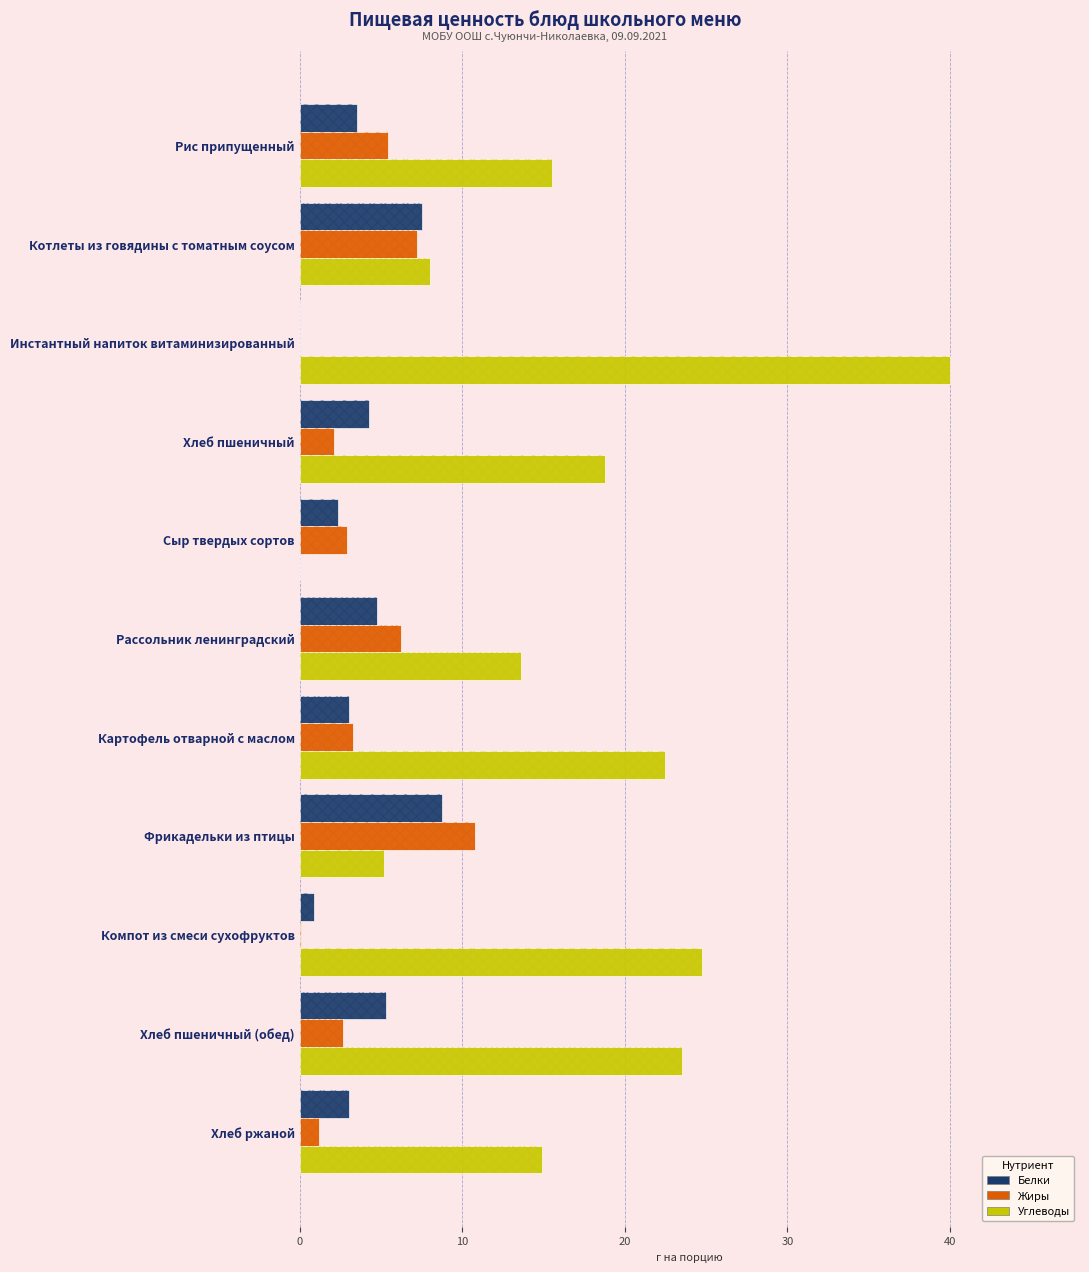

What is the total value across all series at Рис припущенный?

24.5